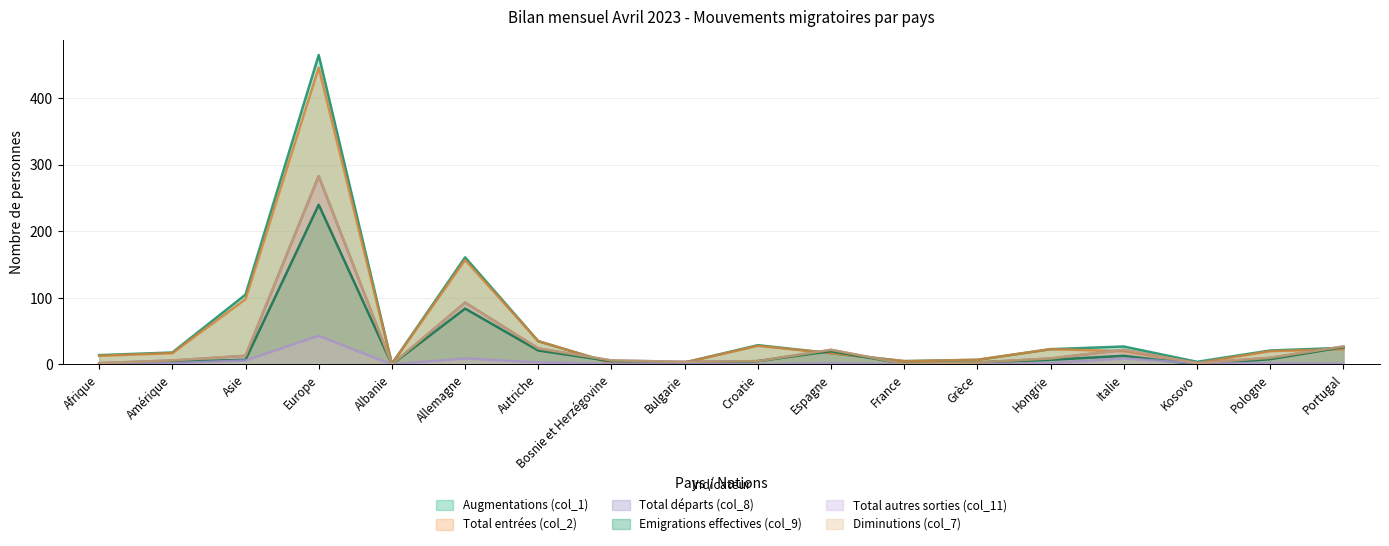

List the series in order of their peak value, lowest first.

Total autres sorties (col_11), Emigrations effectives (col_9), Total départs (col_8), Diminutions (col_7), Total entrées (col_2), Augmentations (col_1)